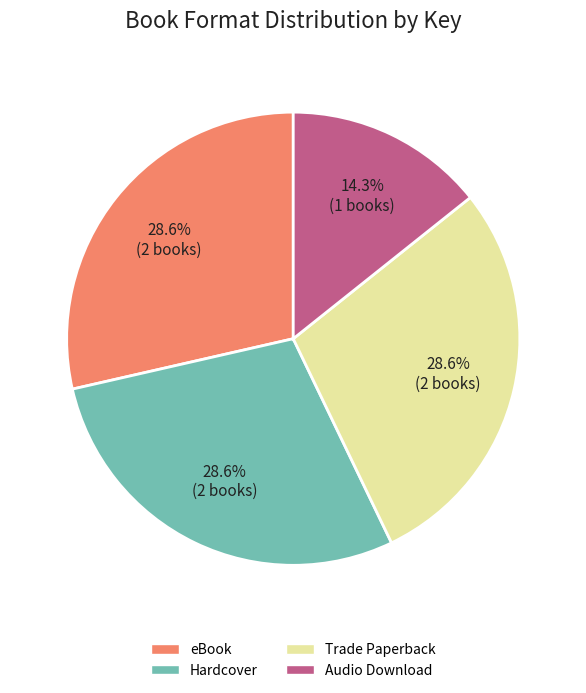

Which category has the smallest portion of the pie?

Audio Download